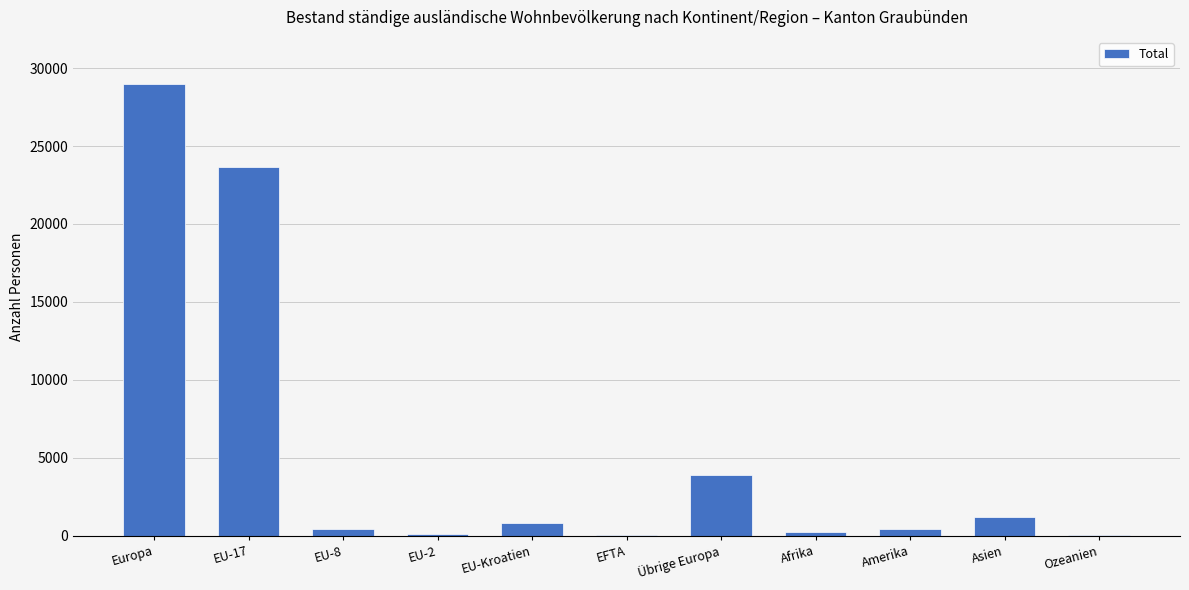

Which has a higher value, Asien or EU-17?

EU-17